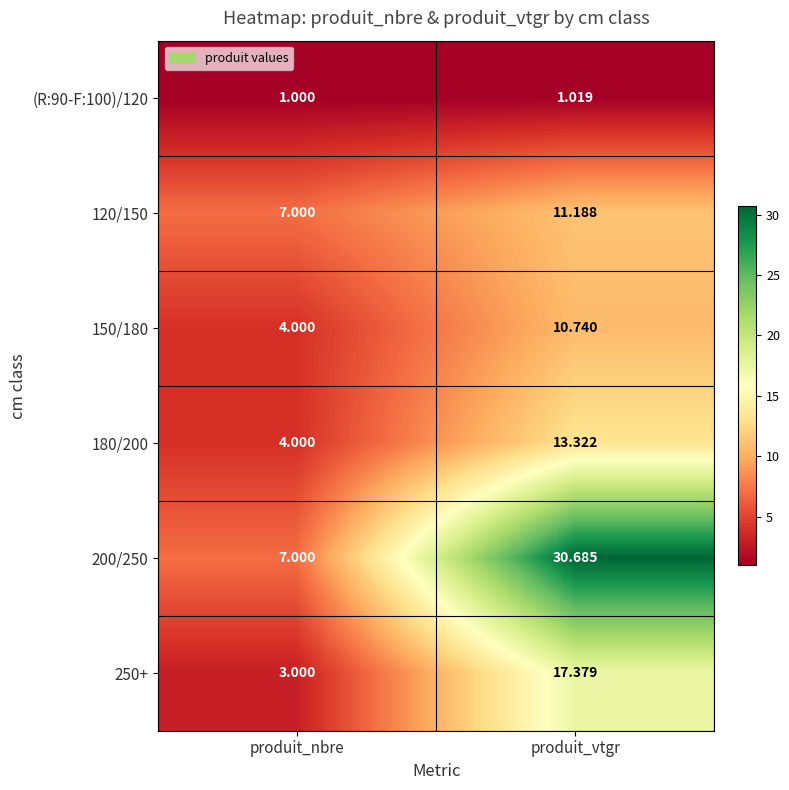

Rank the categories by 120/150 value from lowest to highest.

produit_nbre, produit_vtgr